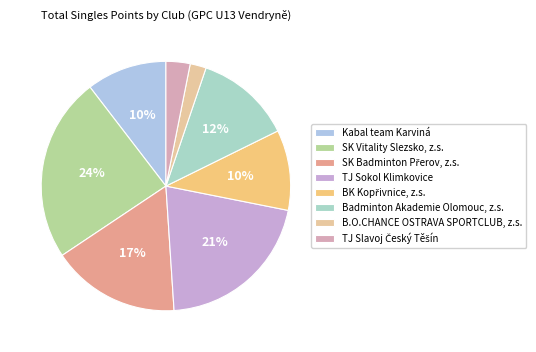

Is it true that Kabal team Karviná is 10% of the pie?

True